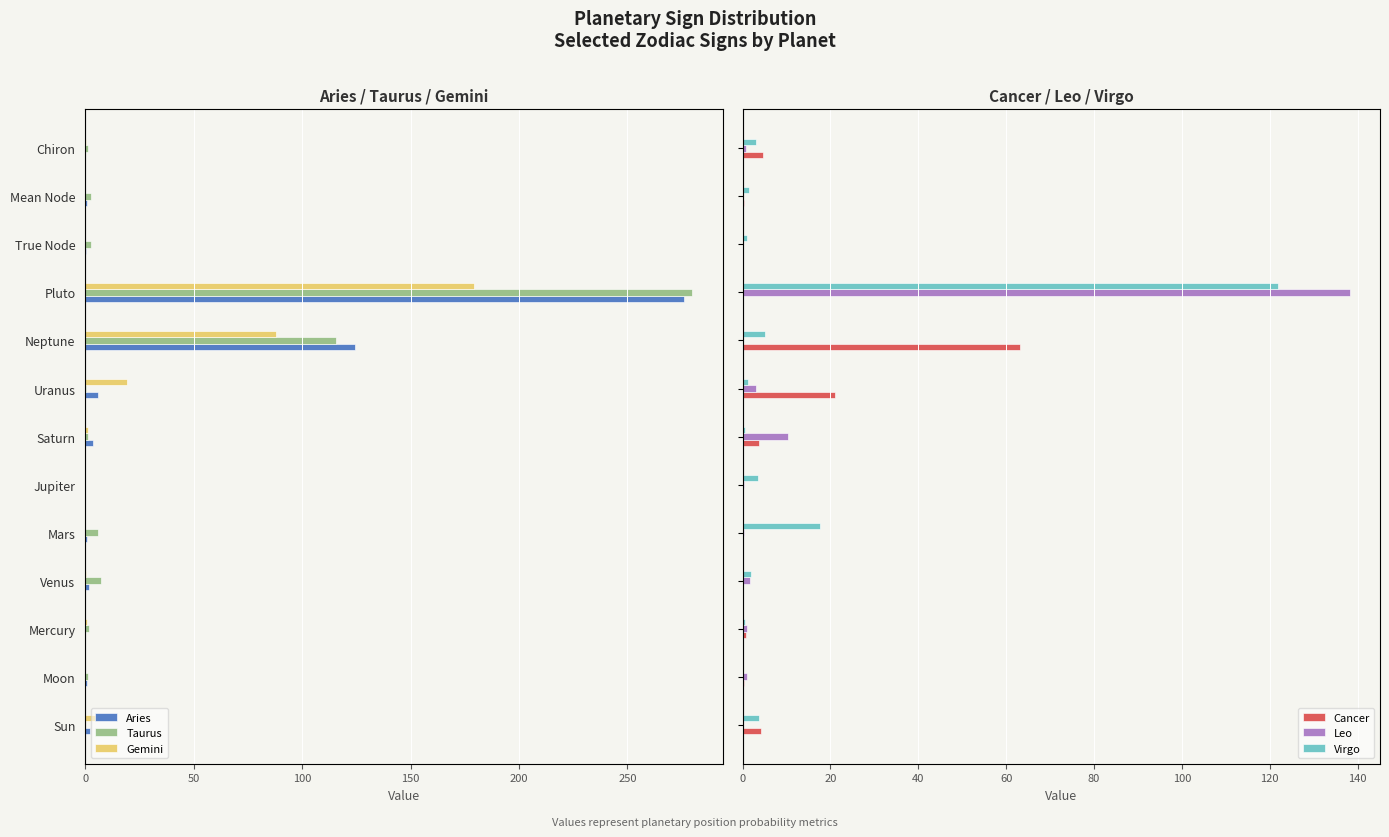

What is the highest value of the Cancer series?

63.3